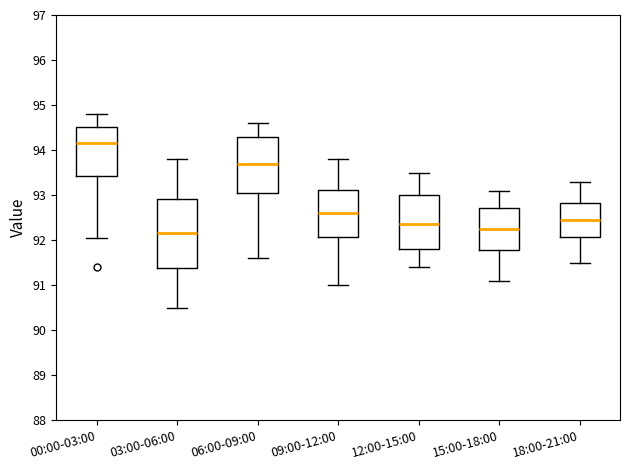

Comparing the boxes themselves (not the whiskers), which one is the tallest?

03:00-06:00